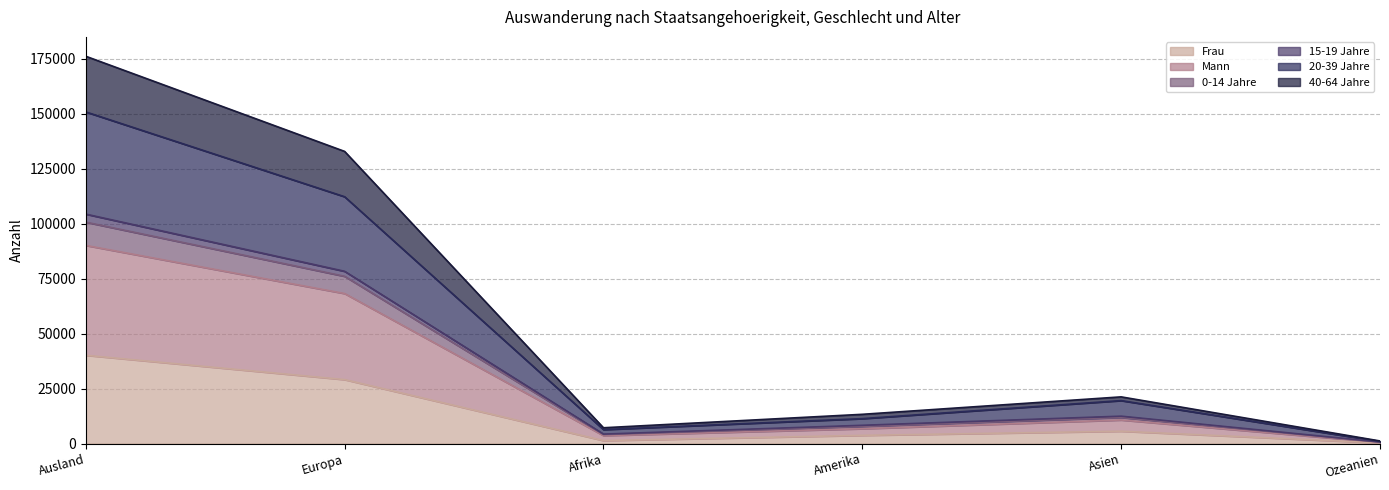

True or false: 15-19 Jahre has more than 1 interior local peaks.

False